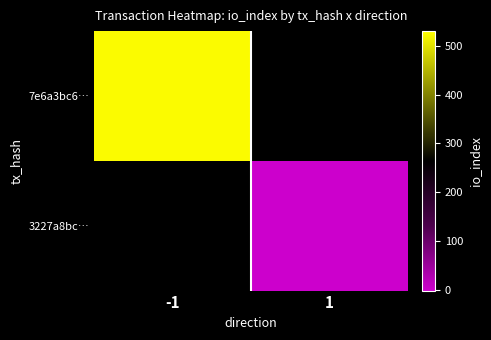

Between 1 and -1, which is larger?

-1